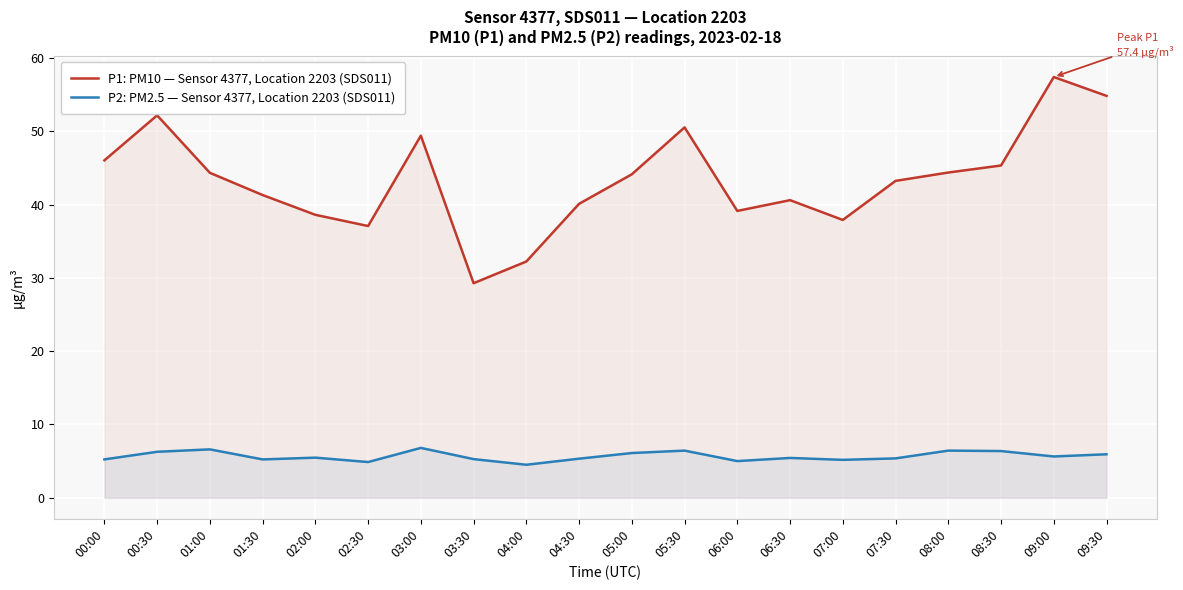

How many lines are shown in the chart?

2